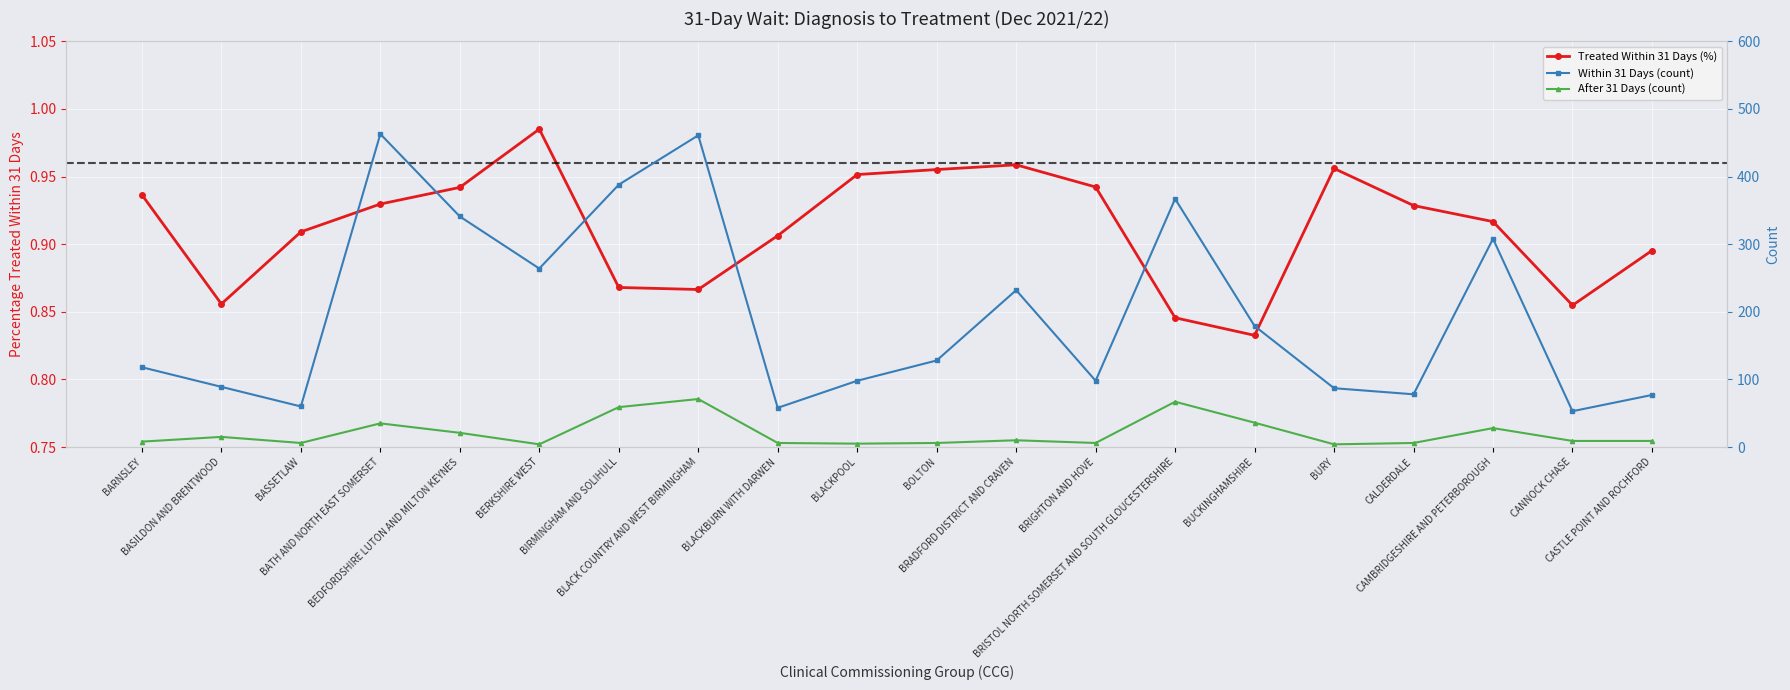

What is the sum of all Treated Within 31 Days (%) values?

18.2